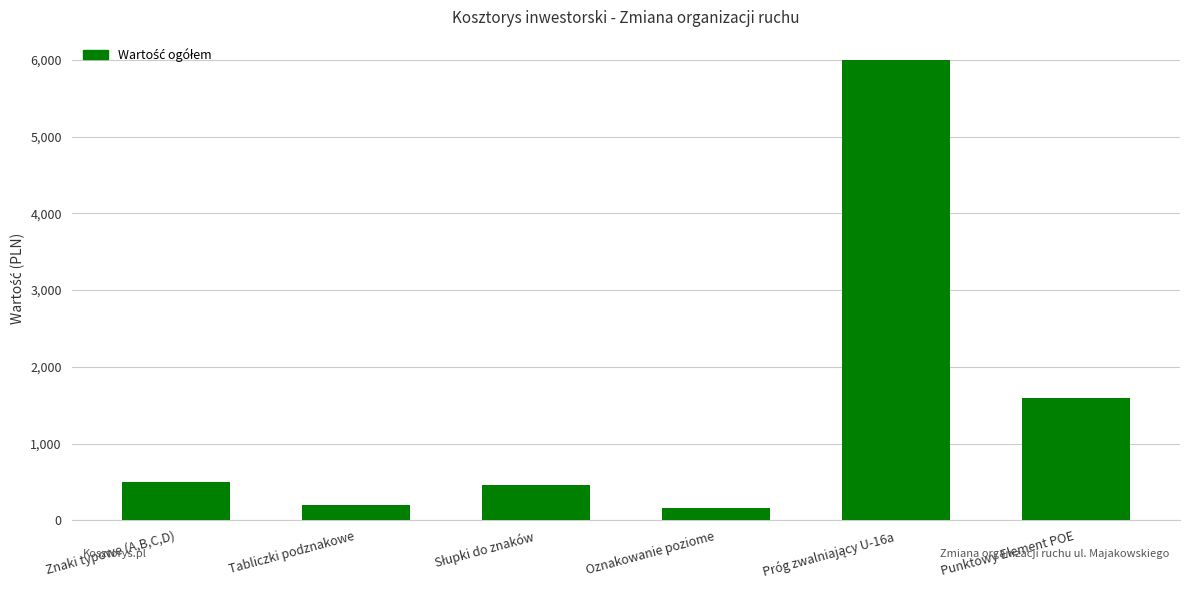

Does the chart contain stacked bars?

No